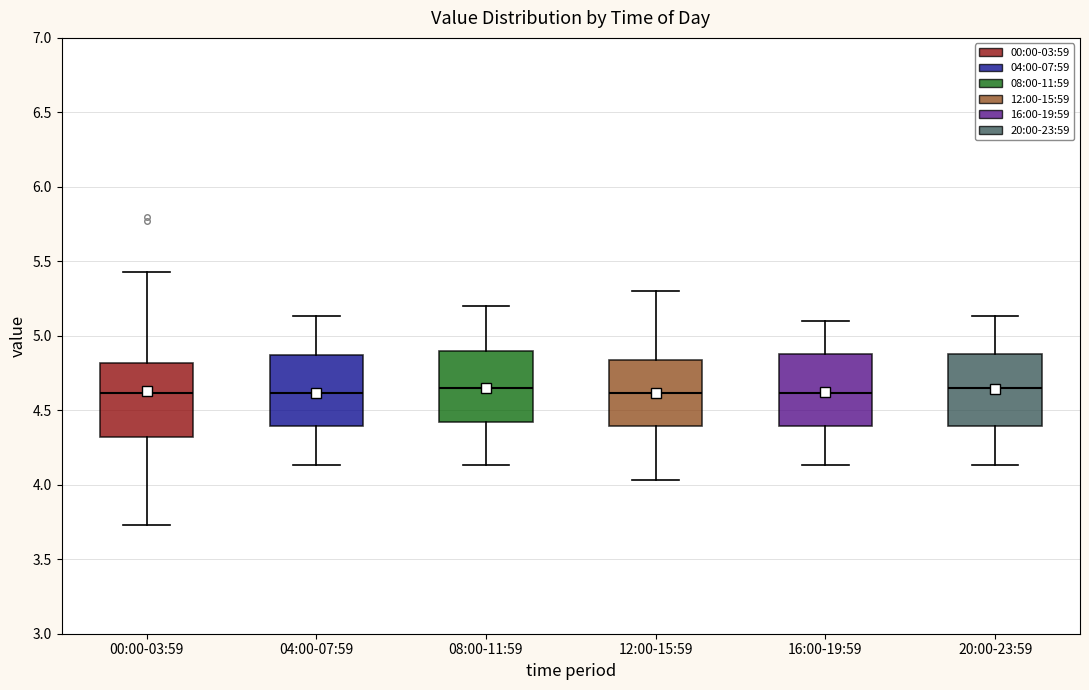

Where does the median line of the box for 08:00-11:59 sit on the y-axis? The values are not printed on the chart, so give them approximately, as read against the axis.

4.65